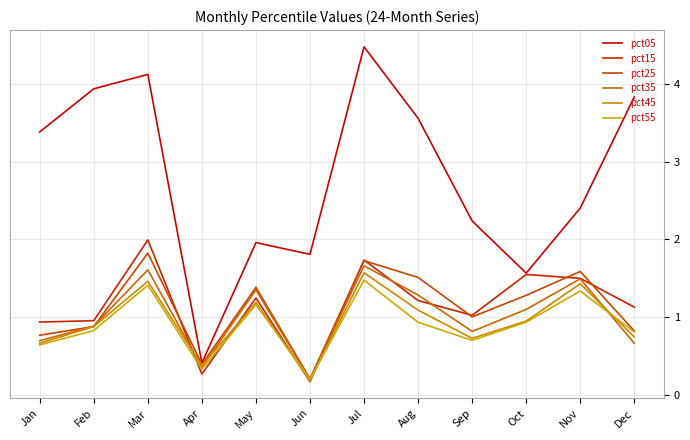

What is the value of the pct55 point at the 10th from the left?

0.9